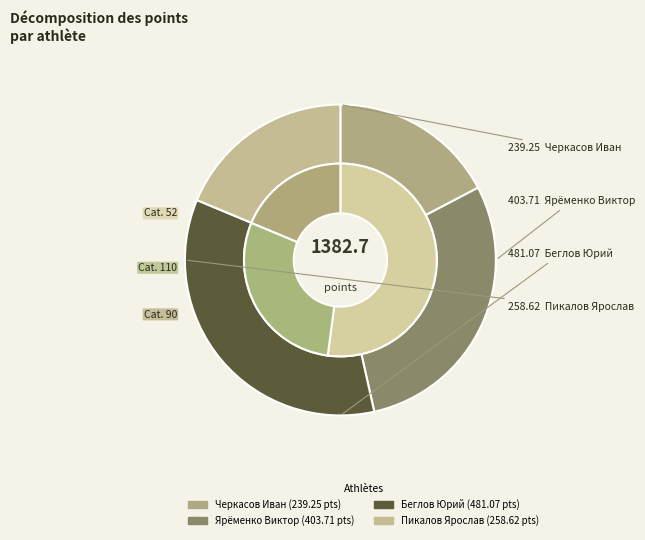

Is the sum of Ярëменко Виктор and Пикалов Ярослав greater than half?

No